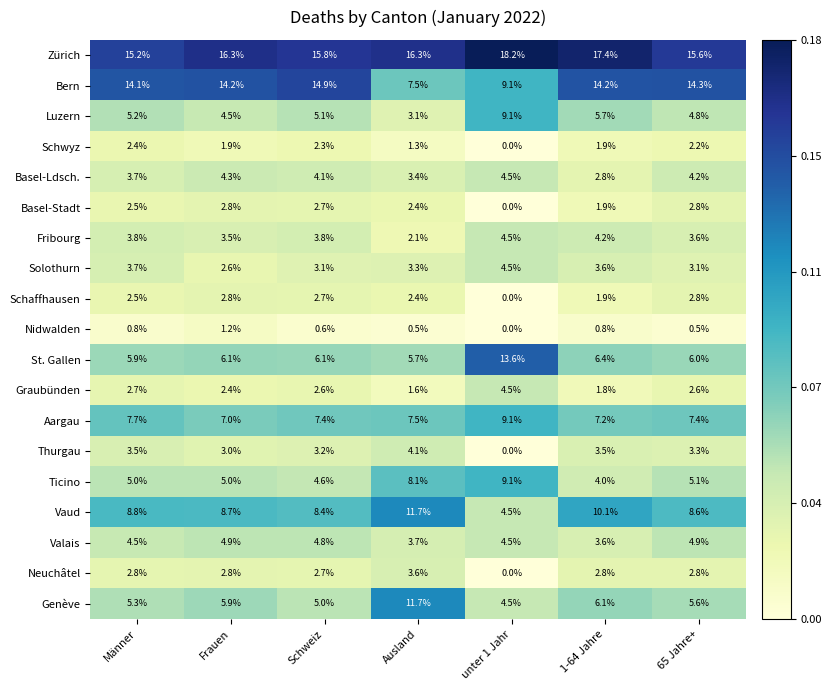

At which label is Zürich closest to 16?

Schweiz